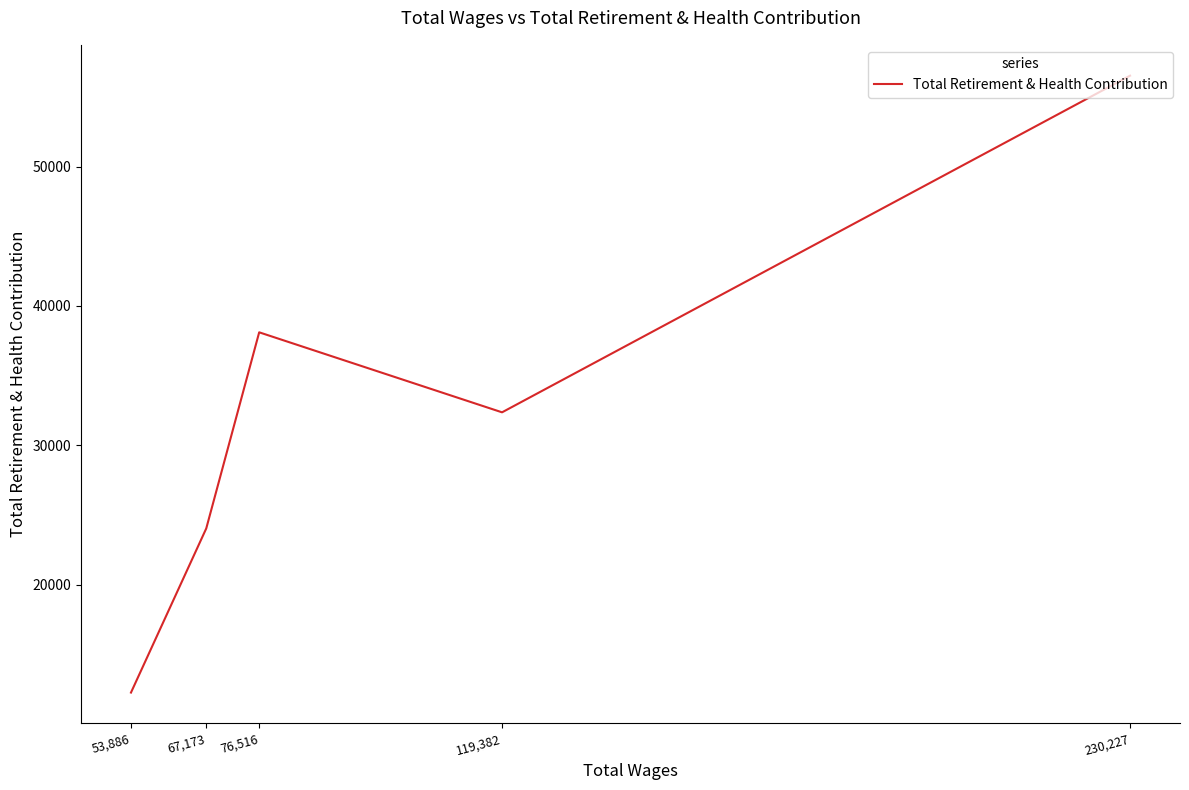

At which category does the chart reach its minimum across all series?

53,886